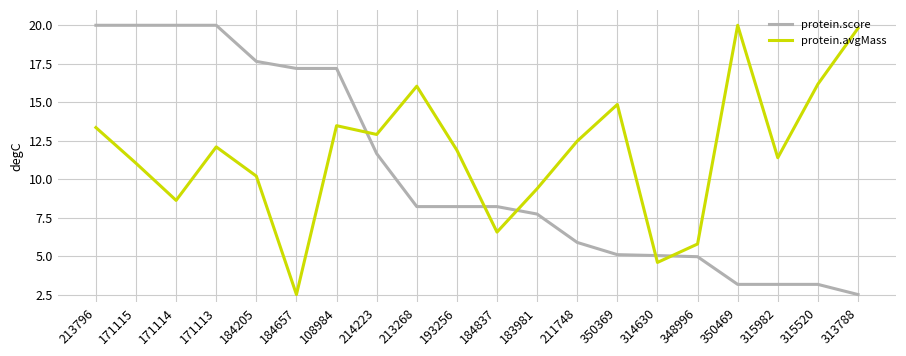

What is the sum of the protein.score values at 184657 and 315982?

20.4